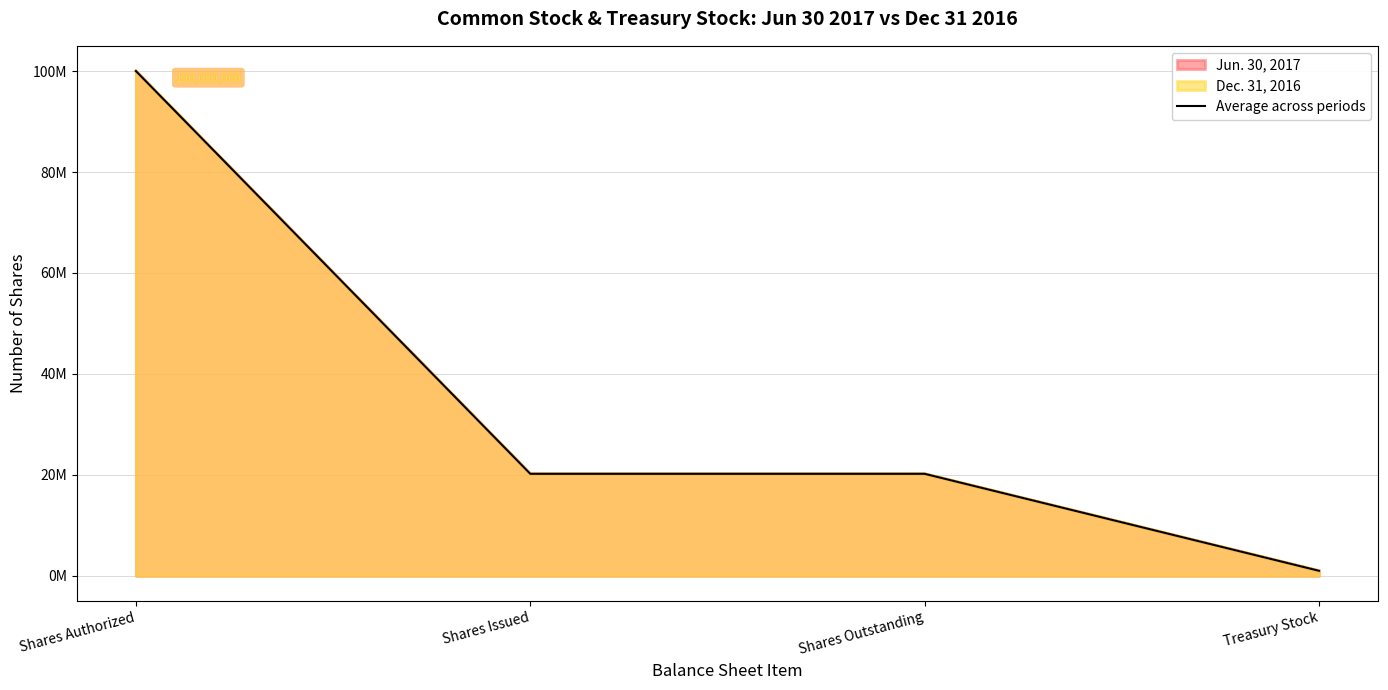

The chart shows a value of 100000000 at Shares Authorized. True or false?

True